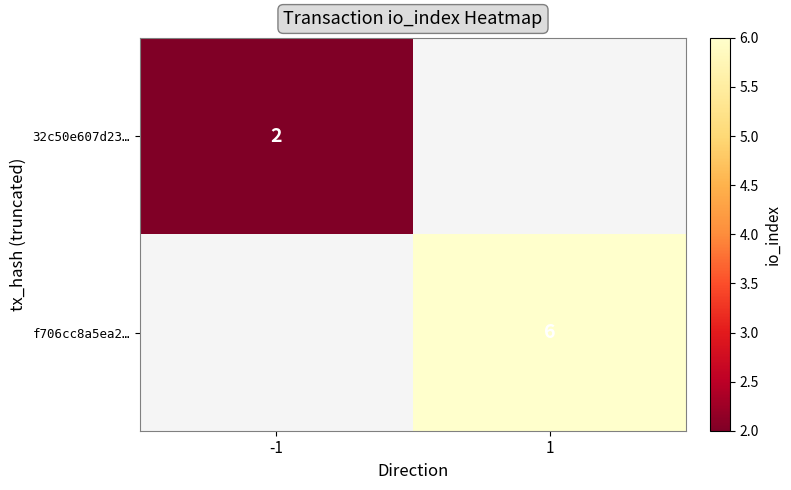

True or false: 32c50e607d23… has a value of 2 at -1.

True